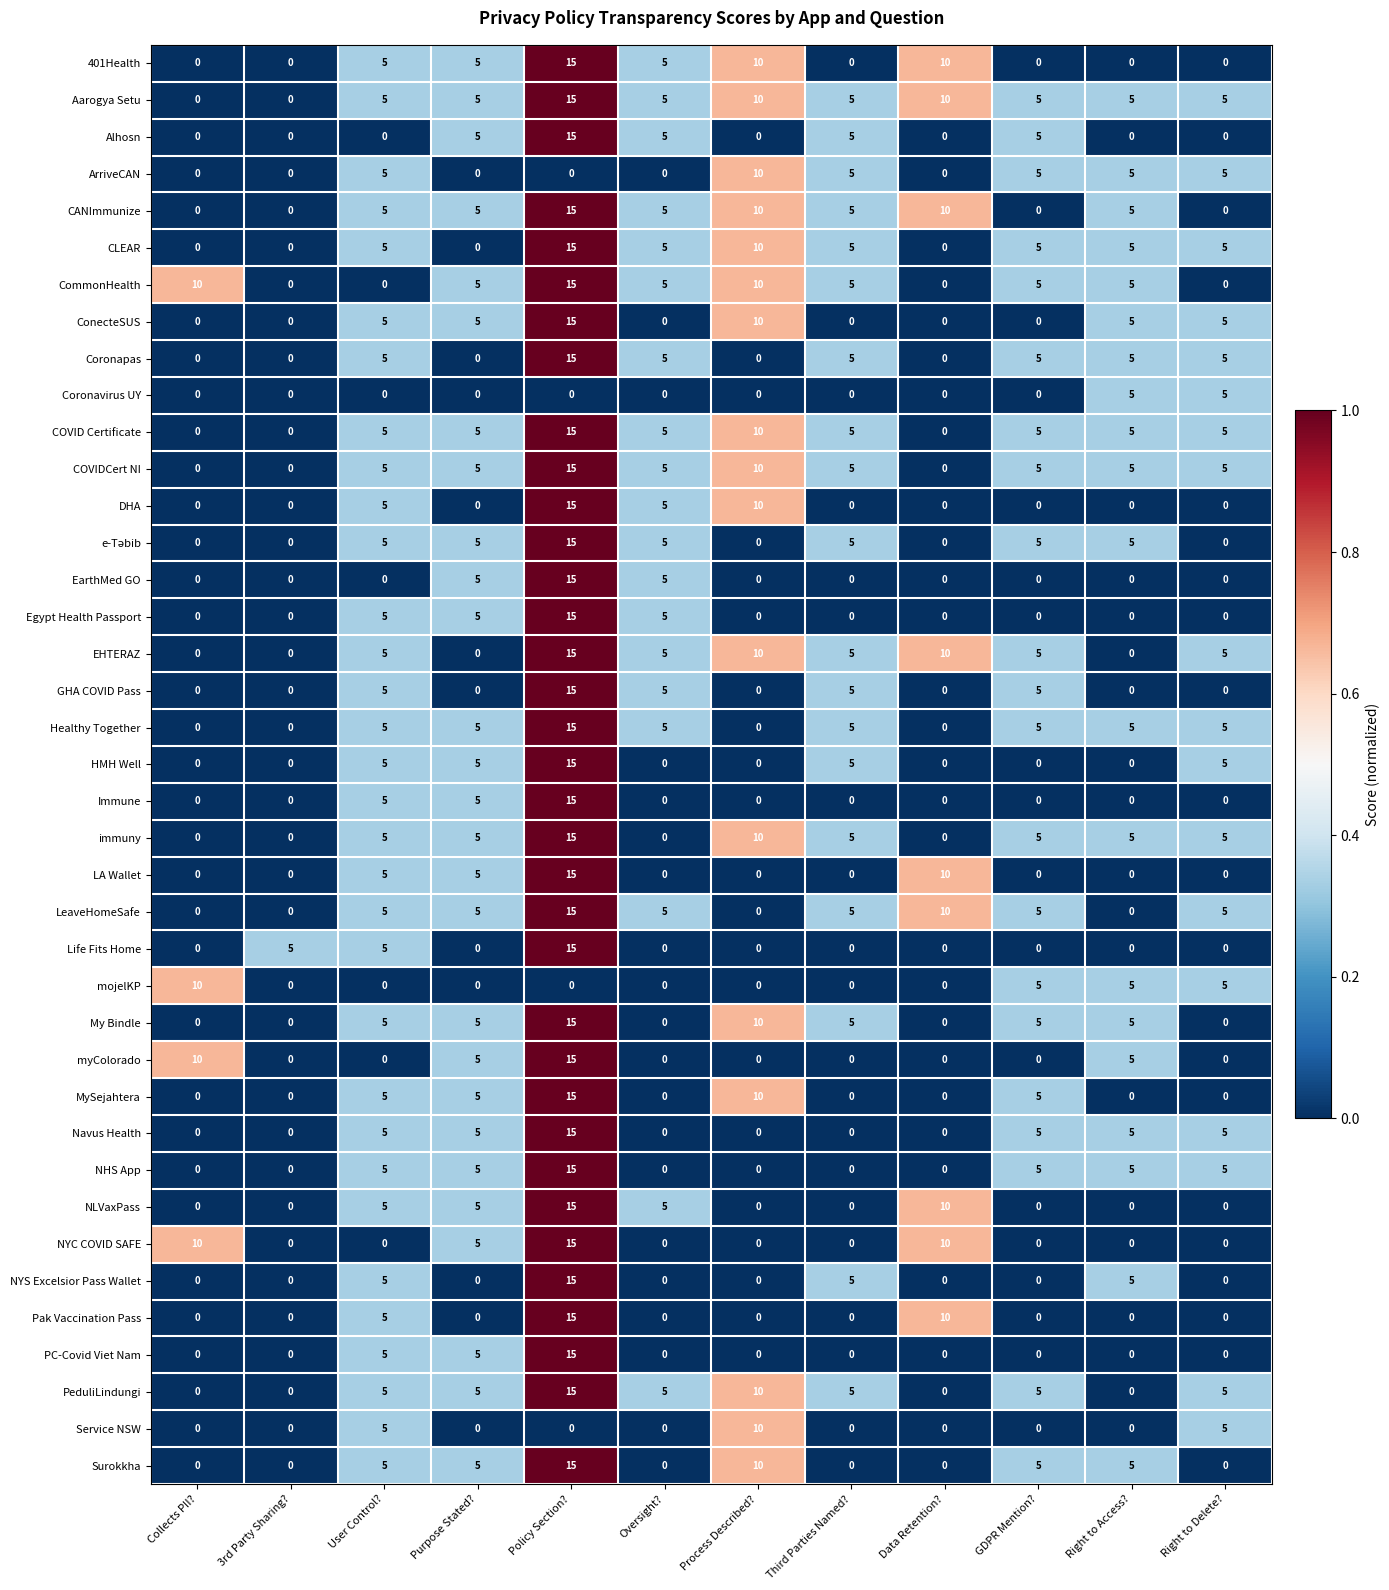

At how many categories does at least one series exceed 0?

12